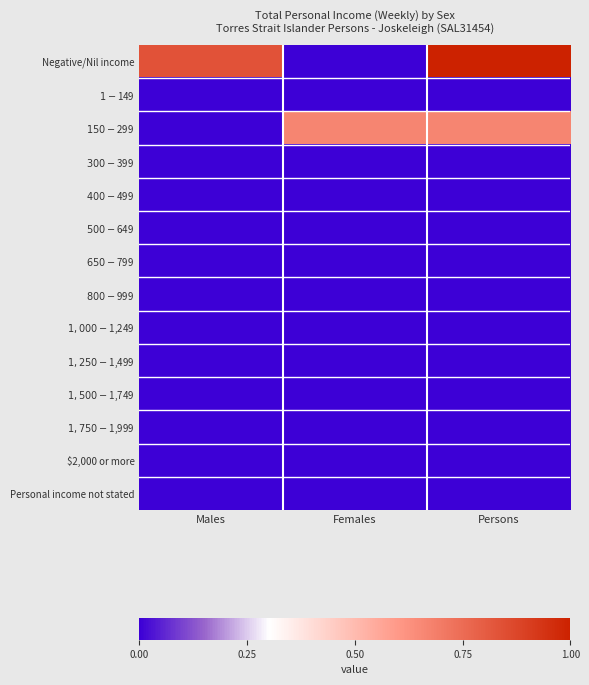

Rank the series at Females from lowest to highest value.

Negative/Nil income, $1-$149, $300-$399, $400-$499, $500-$649, $650-$799, $800-$999, $1,000-$1,249, $1,250-$1,499, $1,500-$1,749, $1,750-$1,999, $2,000 or more, Personal income not stated, $150-$299